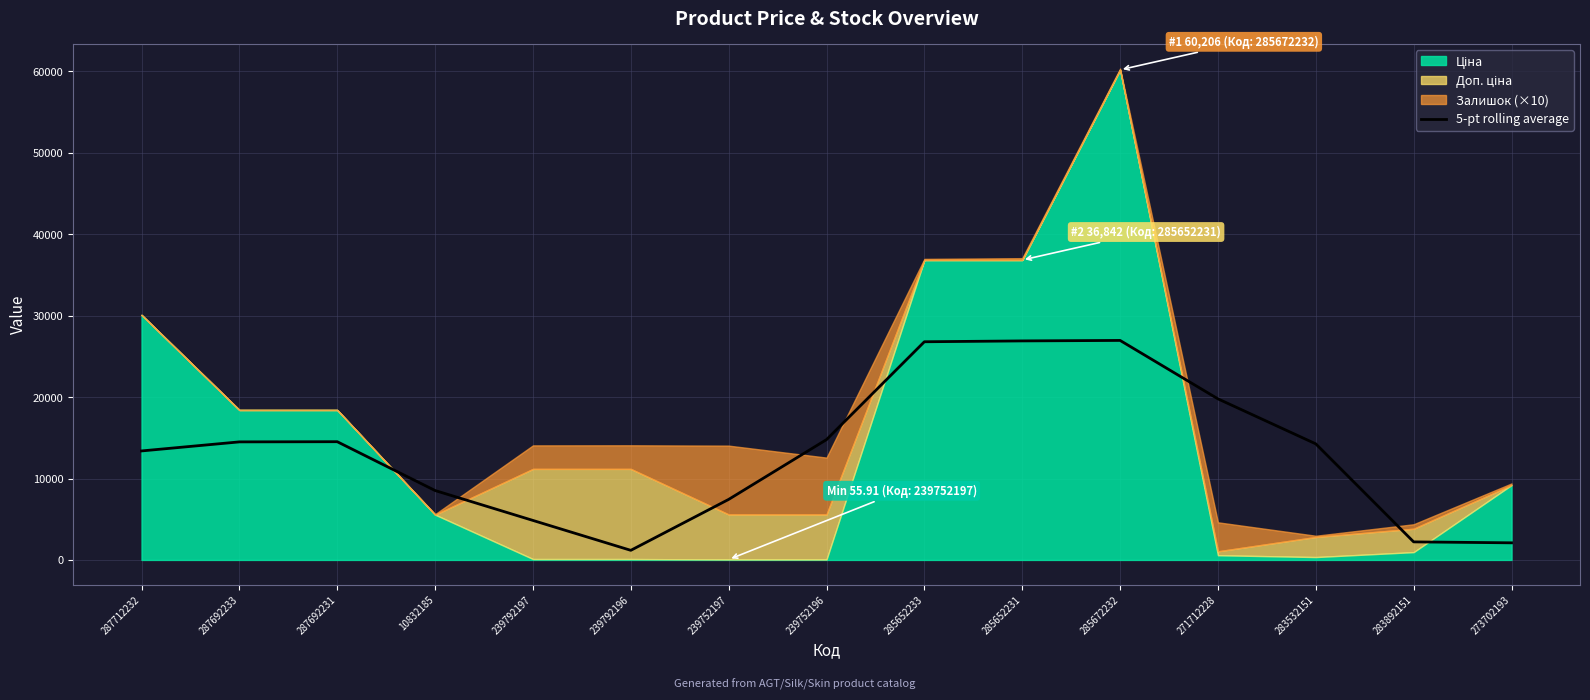

Reading left to right, what are all the values shown in this chart?

287712232=13388.9	287692233=14501.0	287692231=14523.3	10832185=8525.1	239792197=4852.2	239792196=1179.2	239752197=7435.4	239752196=14781.4	285652233=26800.2	285652231=26904.6	285672232=26964.0	271712228=19787.3	283532151=14258.2	283892151=2217.1	273702193=2101.5